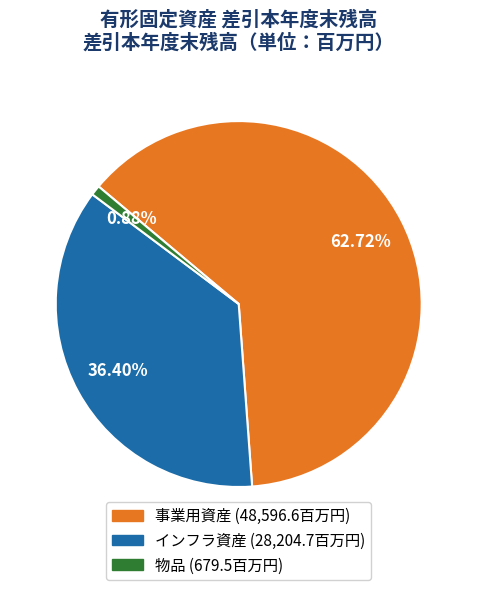

Is there a majority slice in this chart?

Yes